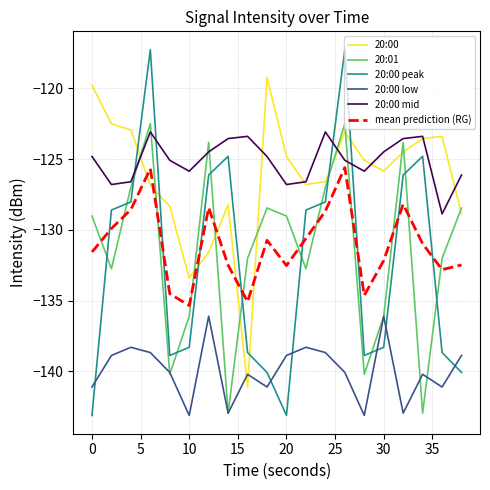

How many interior local valleys does the 20:00 low series have?

6